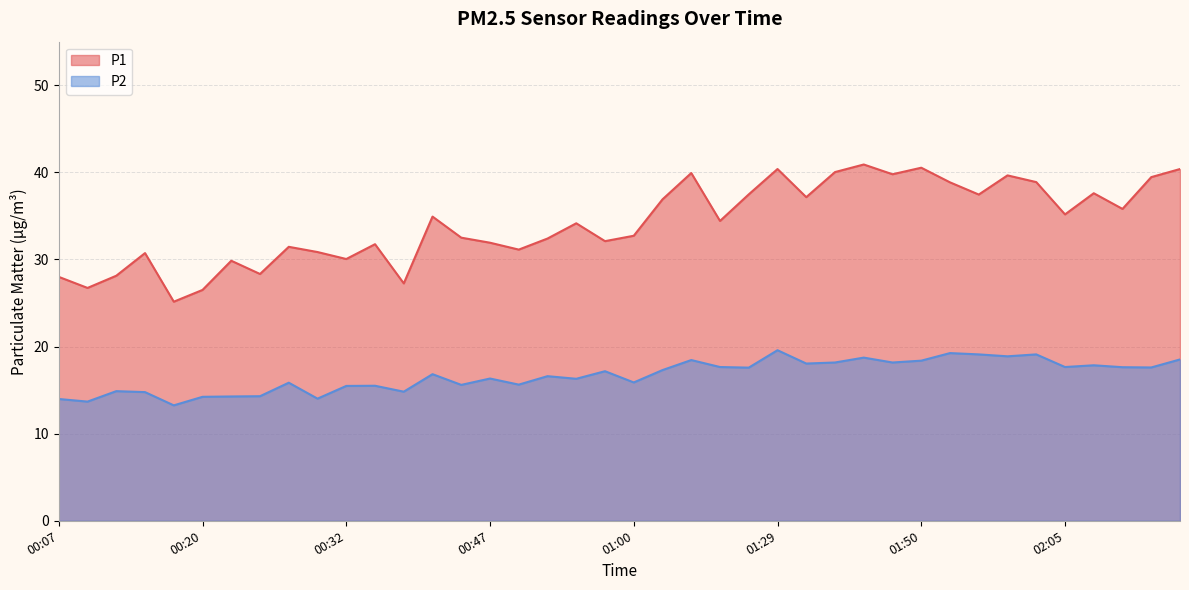

How many lines are shown in the chart?

2